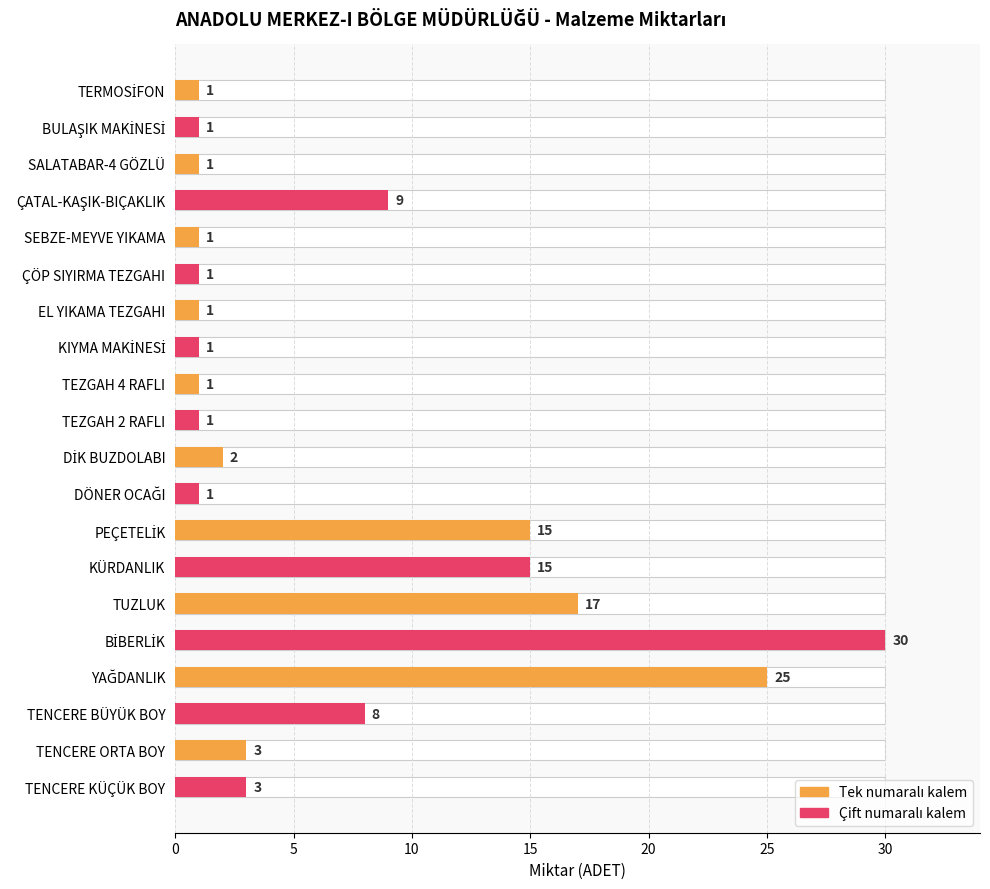

How many data points are less than 2?

10